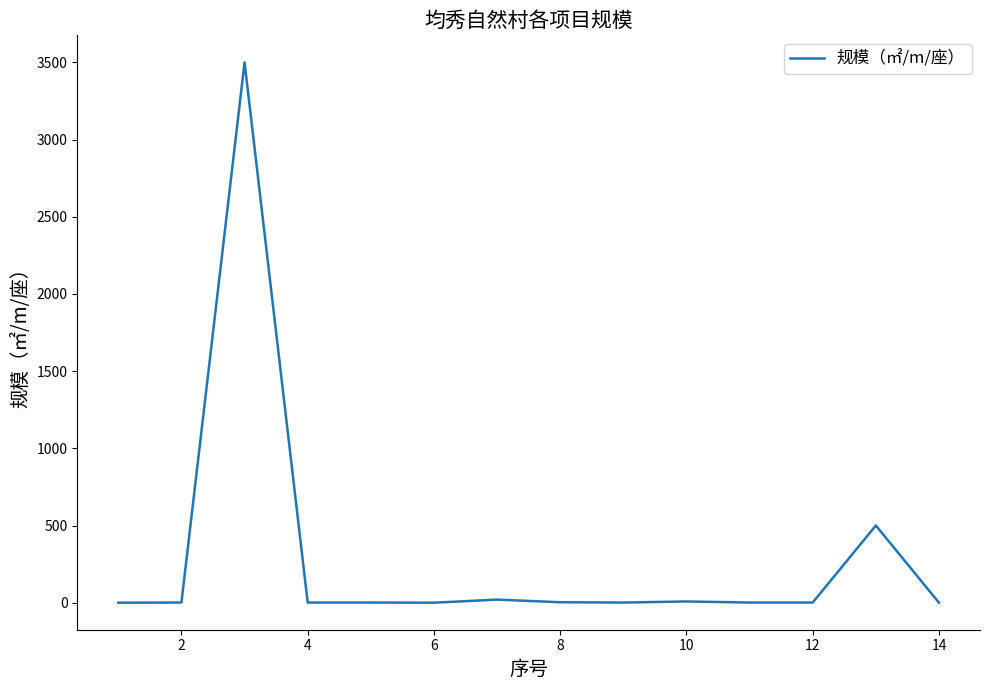

What is the greatest value displayed?

3500